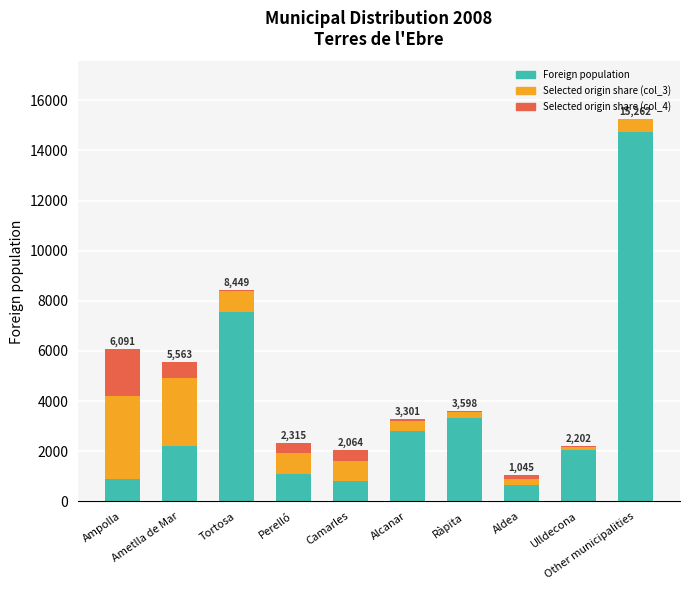

True or false: Foreign population has a value of 7549 at Tortosa.

True